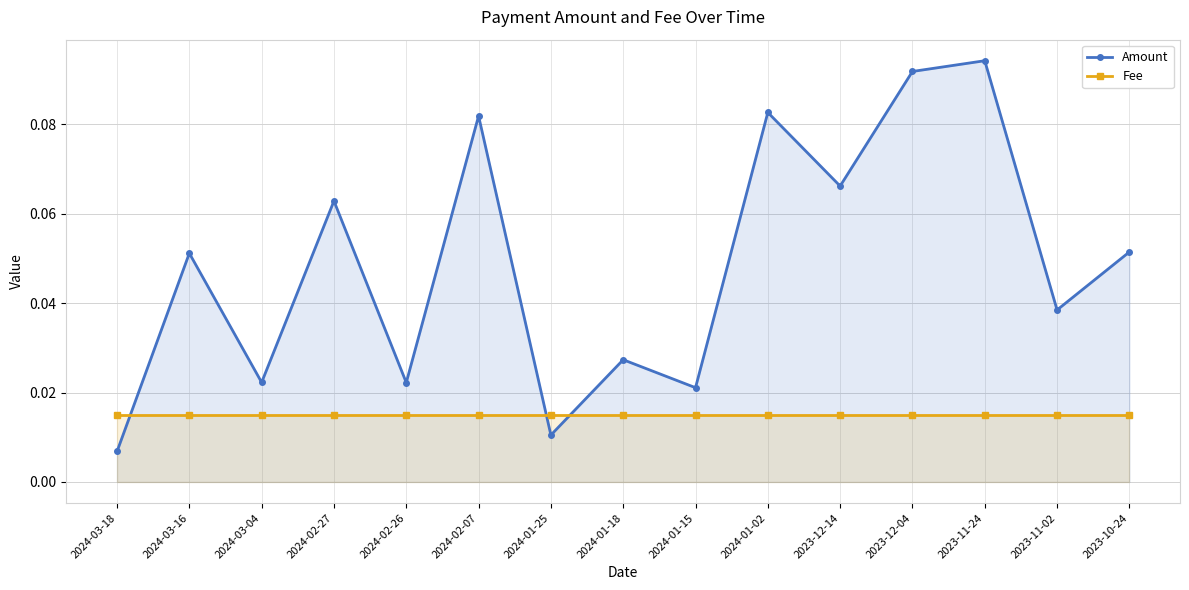

What is the difference between the maximum and minimum values in the Amount series?

0.1